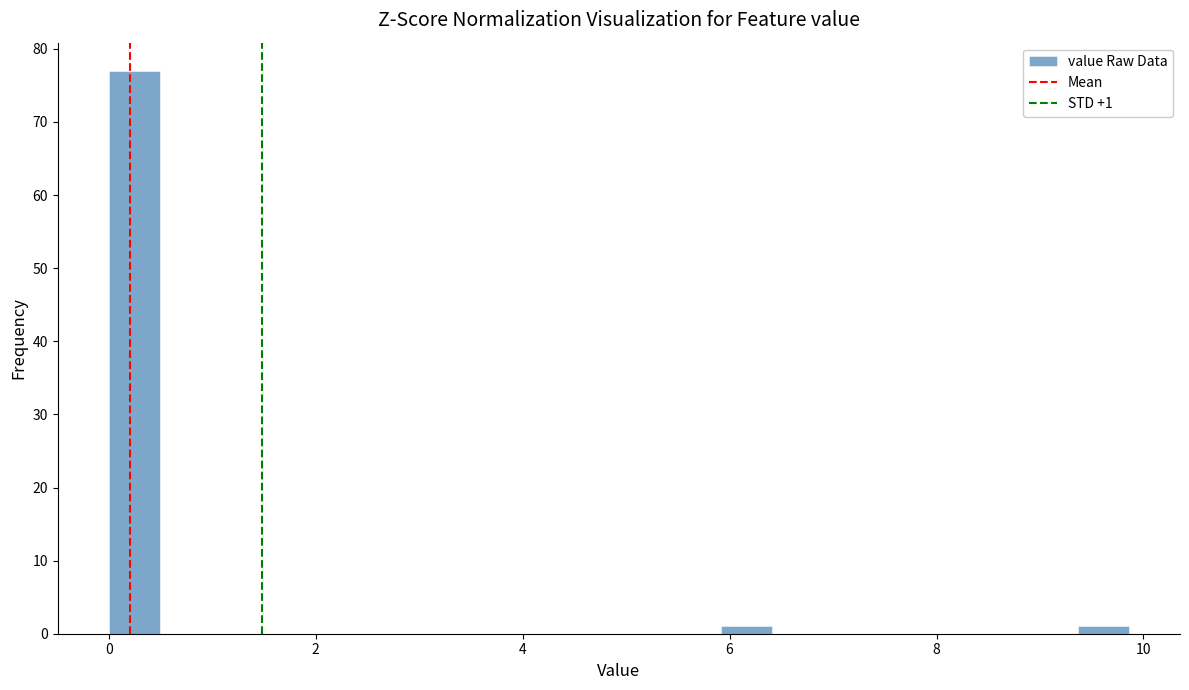

Read against the x-axis, roughly where is the centre of the tallest bar?

0.2